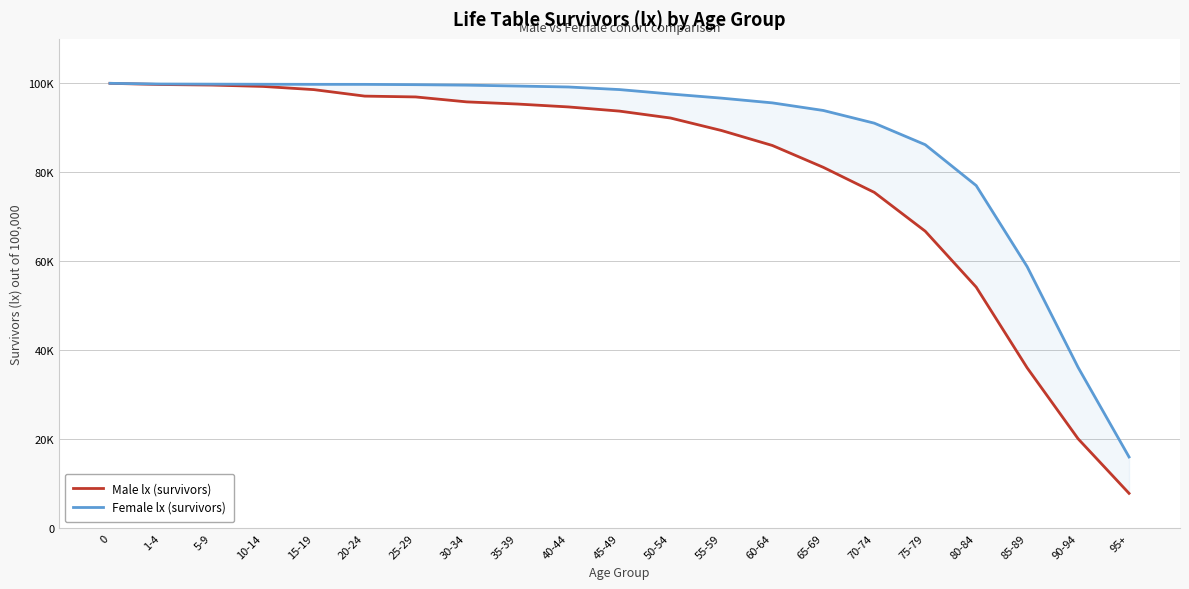

Which series has the largest total across all categories?

Female lx (survivors)